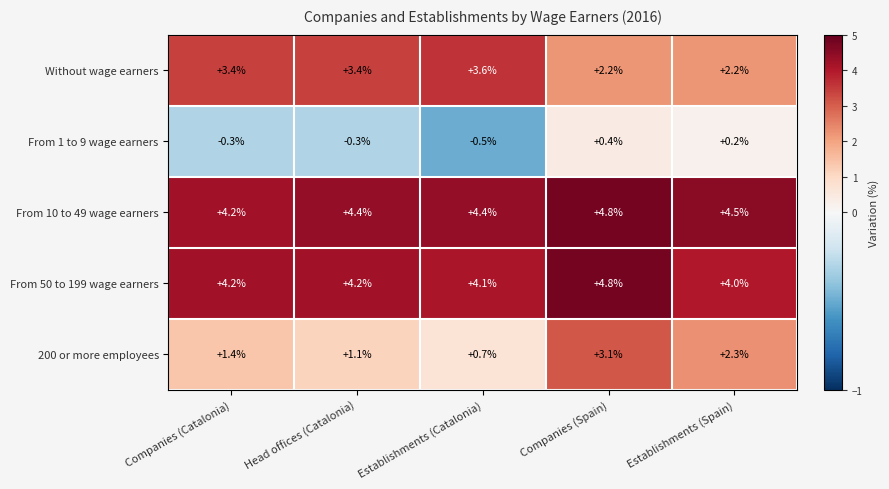

Which series has the largest range (max minus min)?

200 or more employees